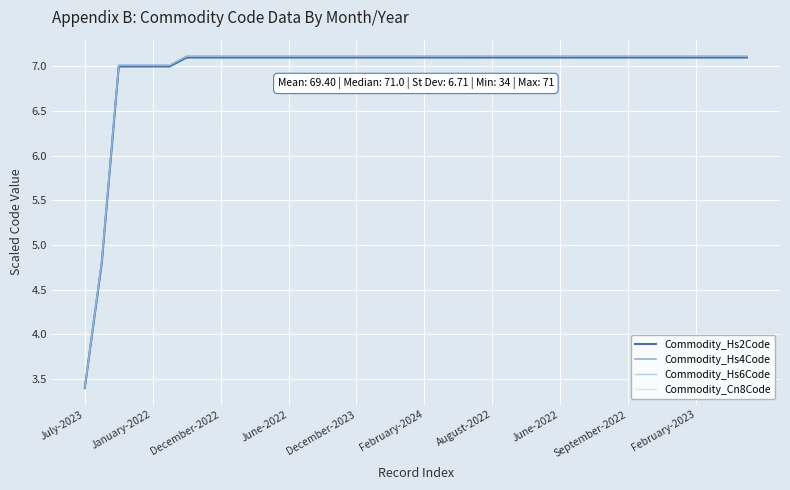

True or false: Commodity_Cn8Code and Commodity_Hs2Code cross at least once.

False